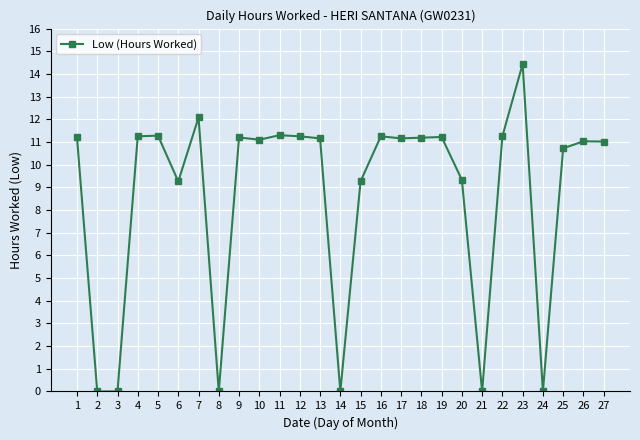

What is the value of the 1st point from the left?

11.2